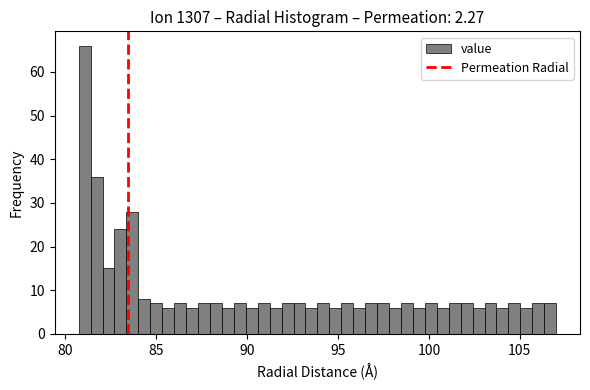

Read against the x-axis, roughly where is the centre of the tallest bar?

81.0